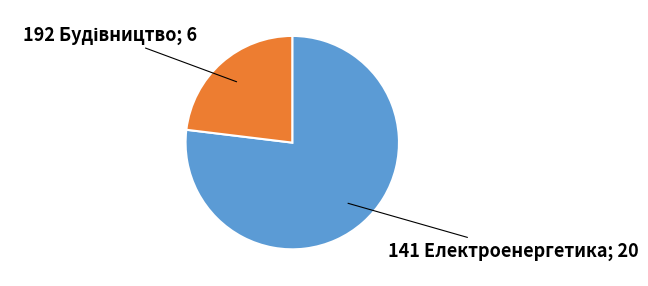

Does any single category account for the majority?

Yes